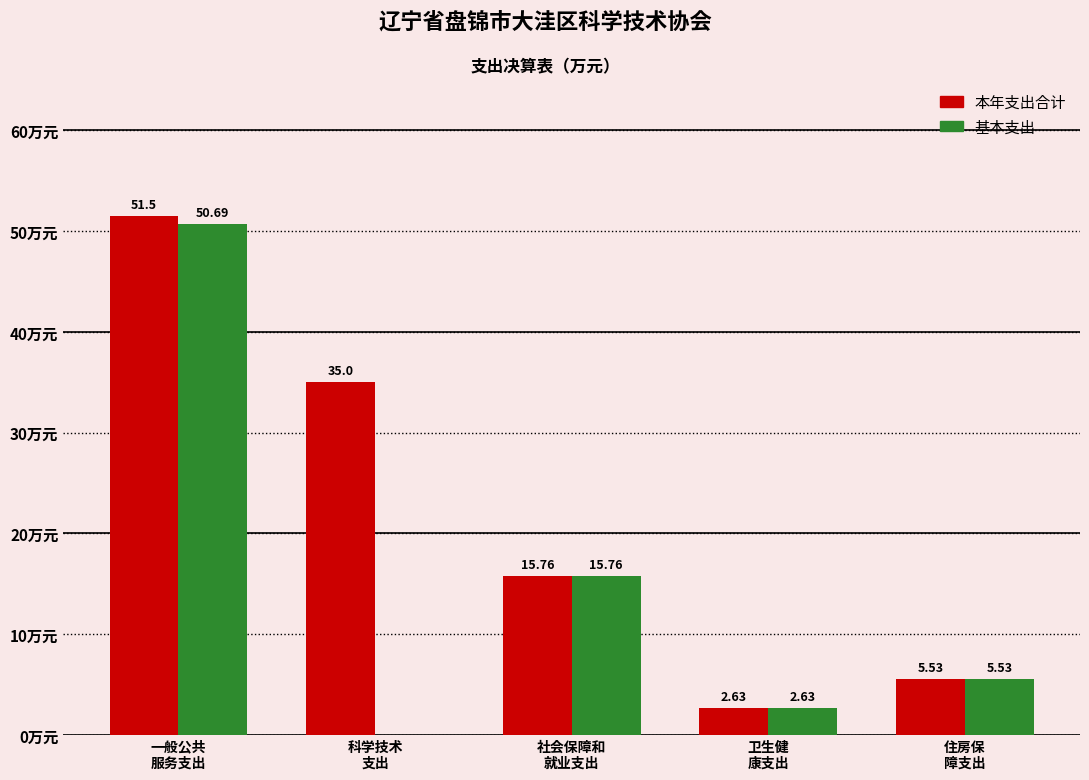

Which series has the largest total across all categories?

本年支出合计